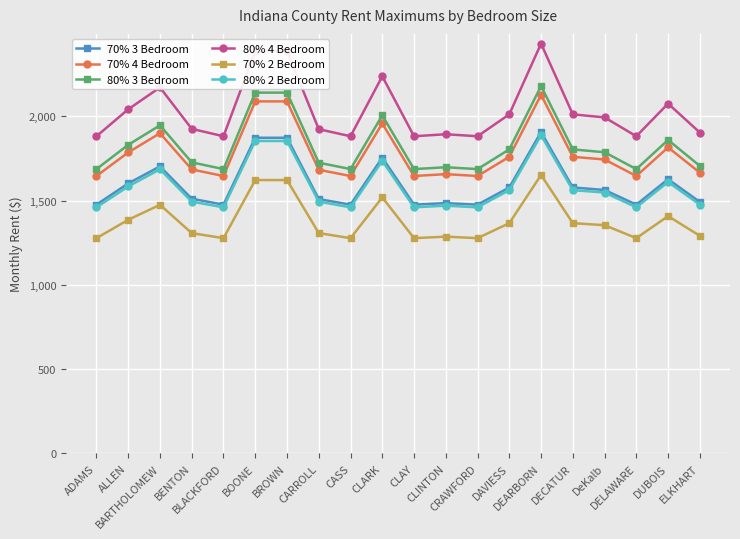

True or false: 80% 4 Bedroom and 80% 3 Bedroom intersect in this chart.

False